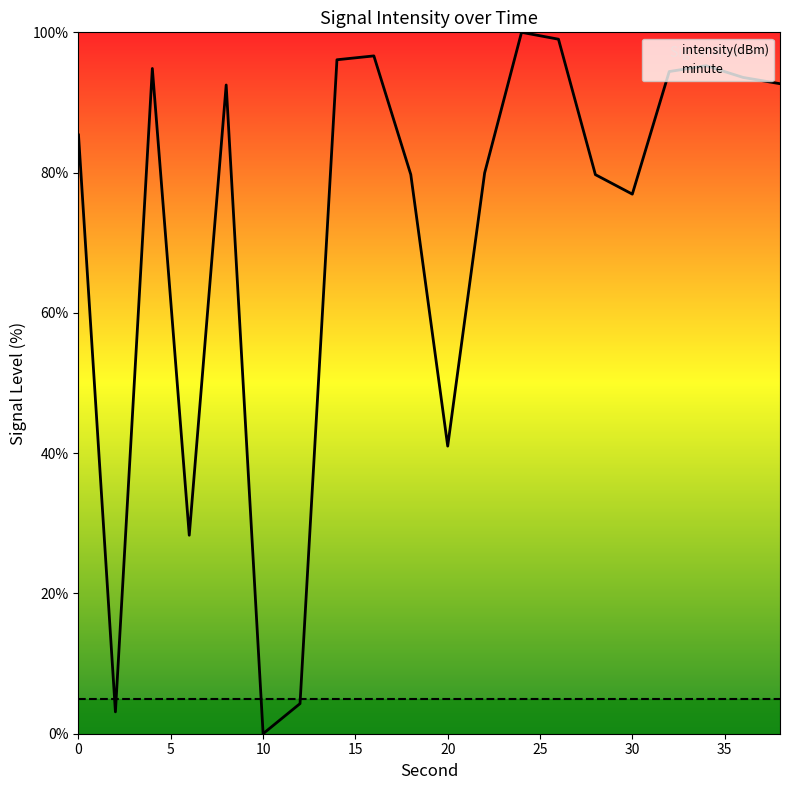

At 11, list the series in order from smallest to largest.

minute, intensity(dBm)